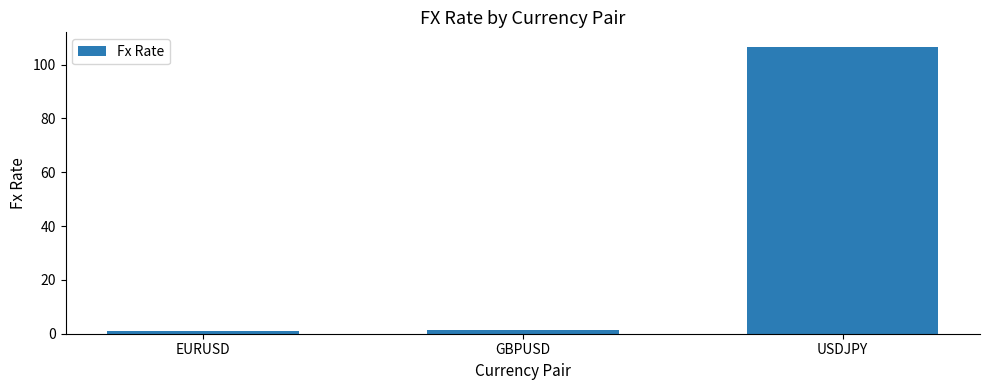

The value at EURUSD is 1.1. True or false?

True